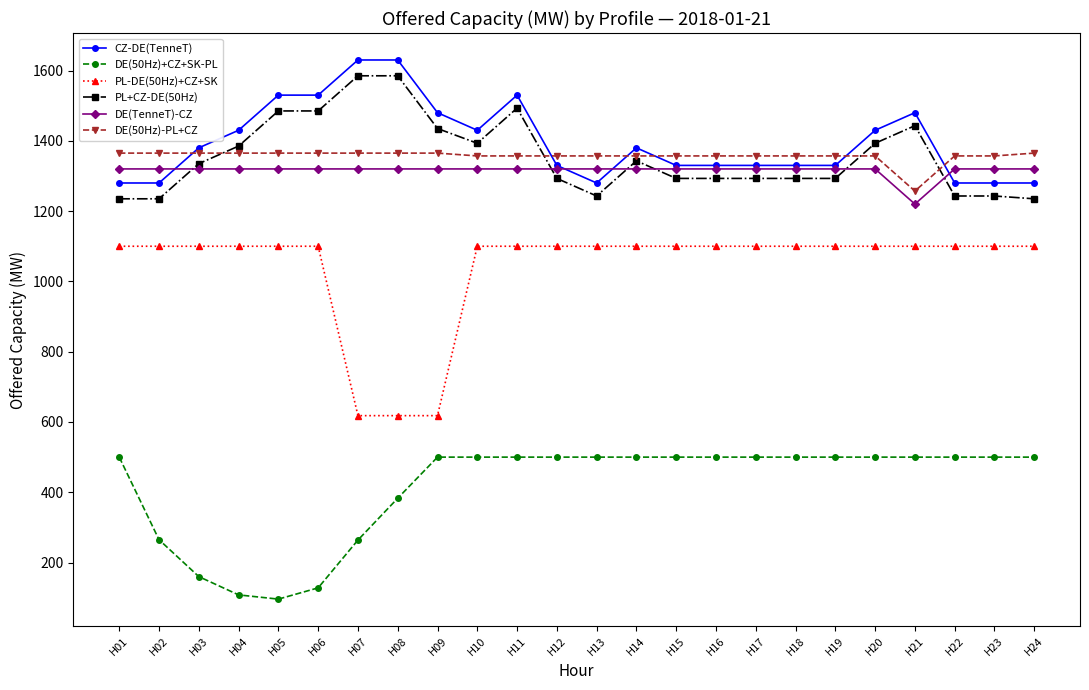

Which series changed the most between H09 and H18?

PL-DE(50Hz)+CZ+SK